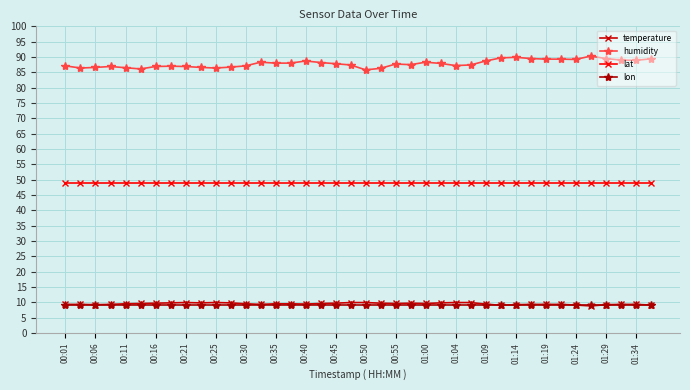

How many series are shown in this chart?

4